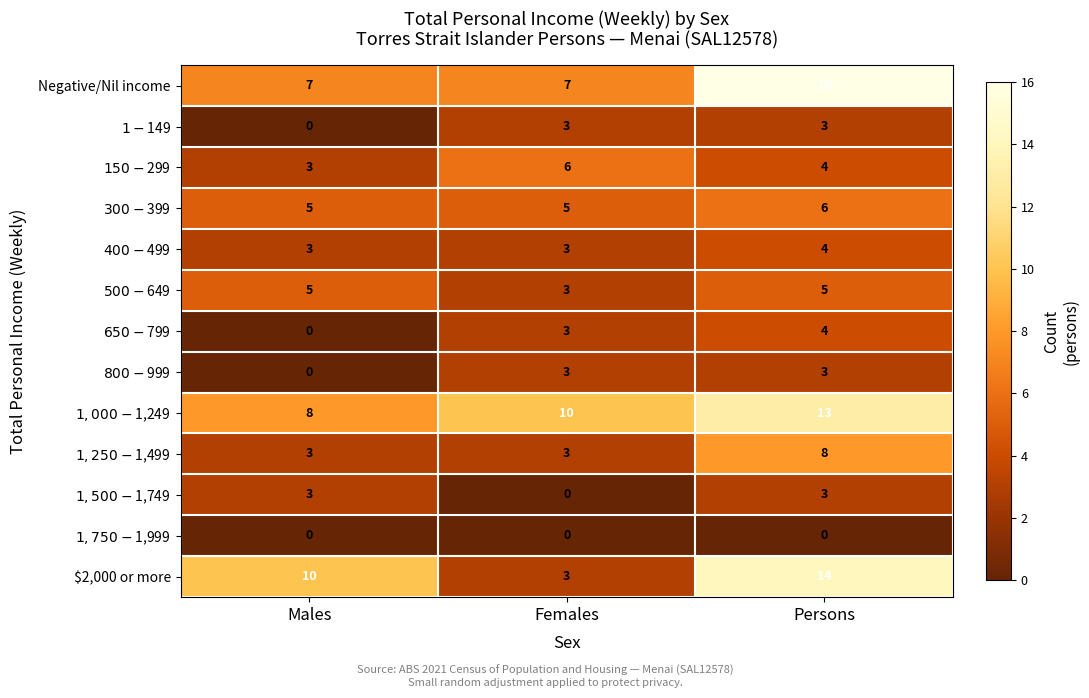

Count the number of data series in this chart.

13